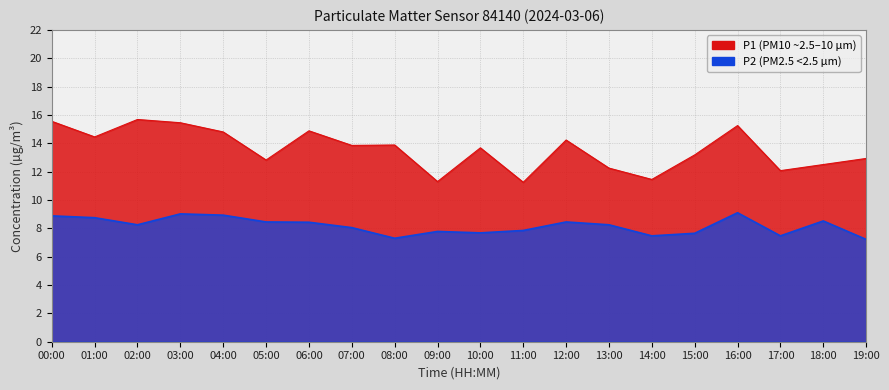

In P2, how many points are higher than both neighbors (excluding endpoints)?

5